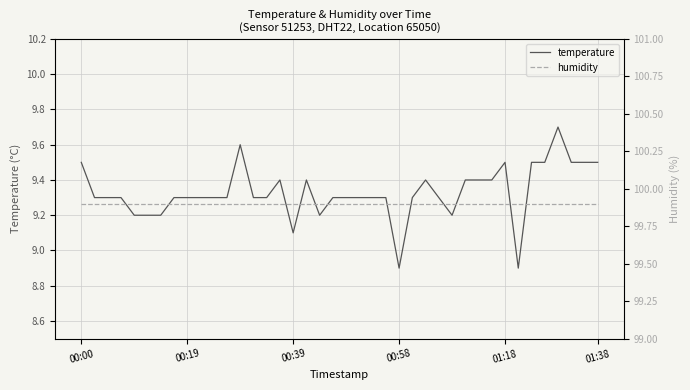

What is the maximum value for temperature?

9.7